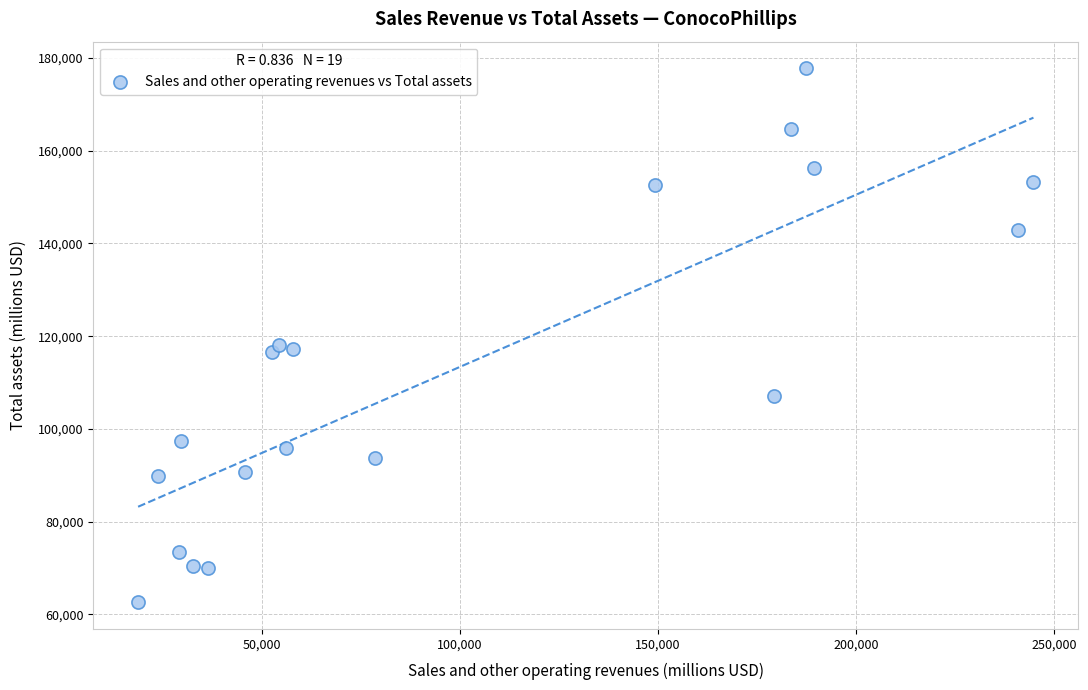

What is the range of Y values (max minus min)?

115139